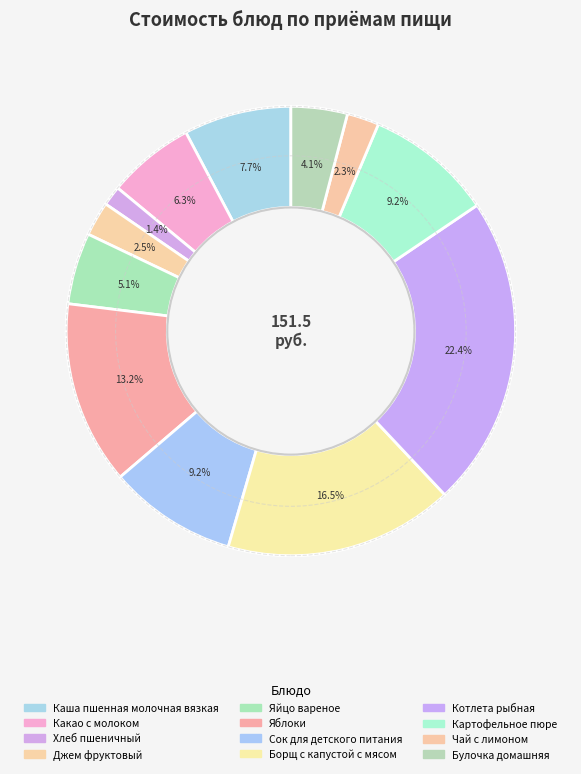

Count the number of slices in the pie.

12